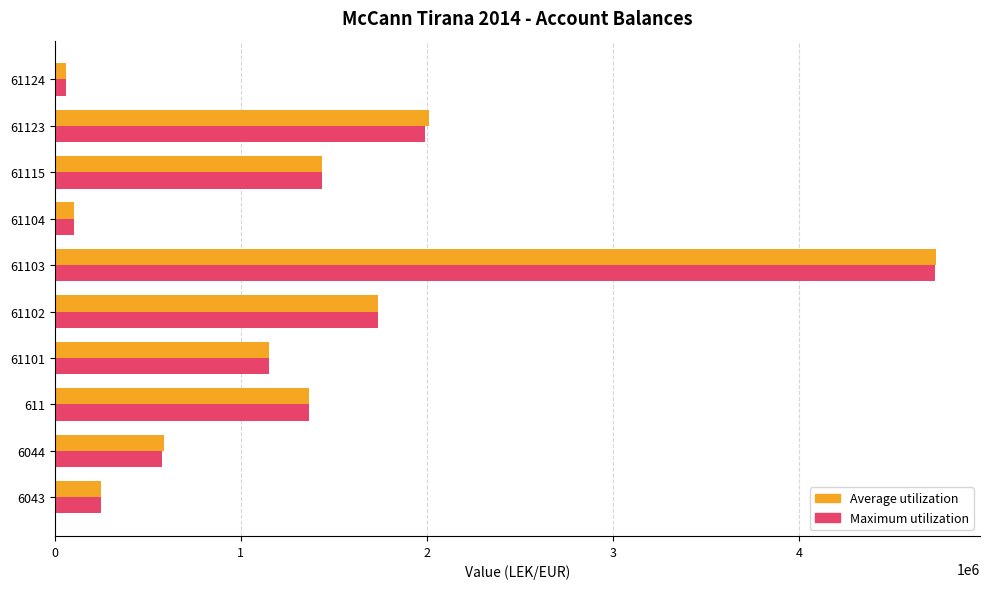

What is the highest value of the Average utilization series?

4735066.9